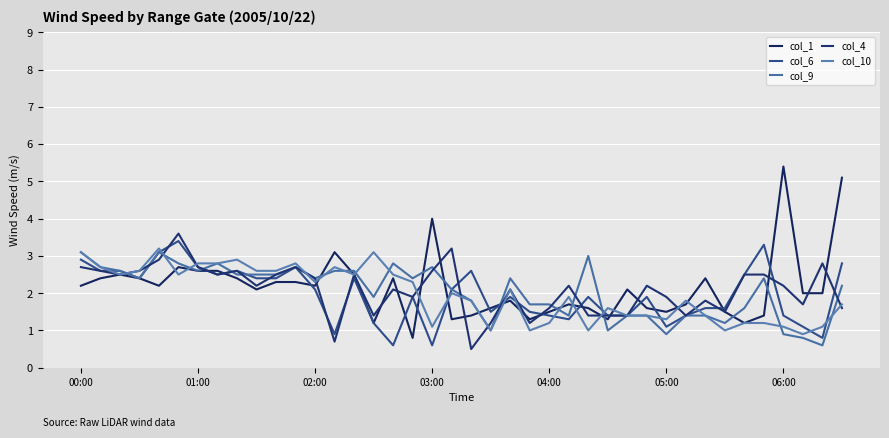

How many lines are shown in the chart?

5